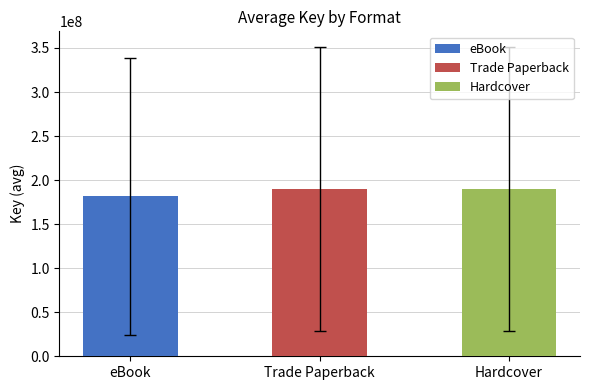

The chart shows a value of 108322037.0 at eBook. True or false?

False